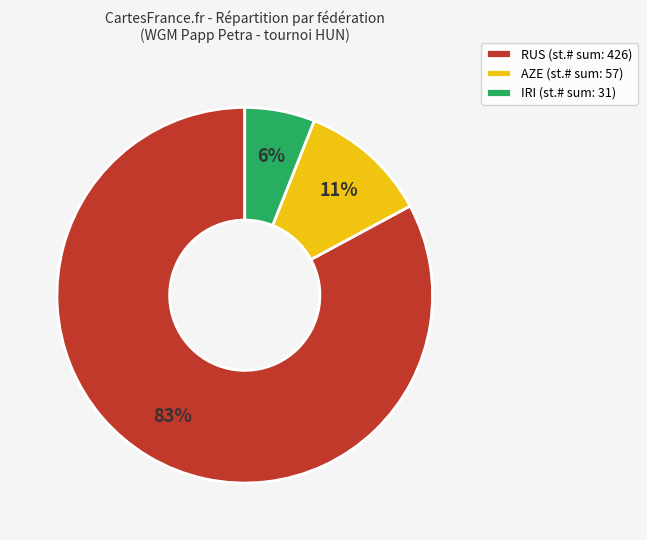

How many slices are in this pie chart?

3